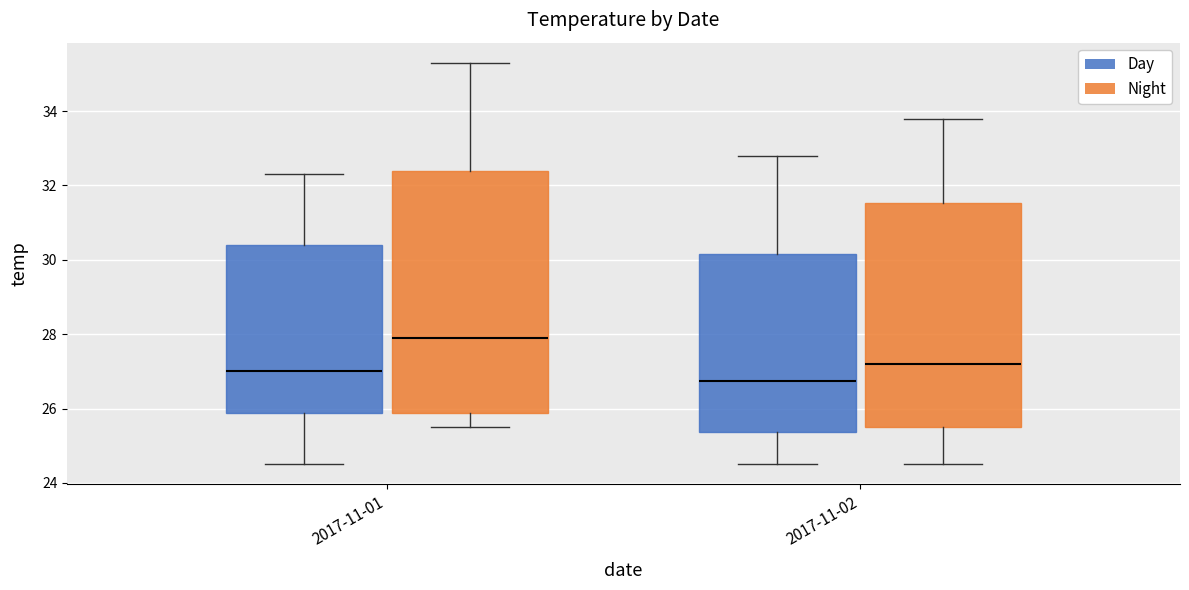

Reading left to right, transcribe this box plot: for each box, give where its median line is, the range the box spans, and where its two whiskers end, as read against the y-axis. The values are not printed on the chart, so give them approximately, as read against the axis.

2017-11-01 (Day): median 27.0, box 25.8 to 30.4, whiskers 24.6 to 32.4
2017-11-01 (Night): median 28.0, box 25.8 to 32.4, whiskers 25.6 to 35.4
2017-11-02 (Day): median 26.8, box 25.4 to 30.2, whiskers 24.6 to 32.8
2017-11-02 (Night): median 27.2, box 25.6 to 31.6, whiskers 24.6 to 33.8